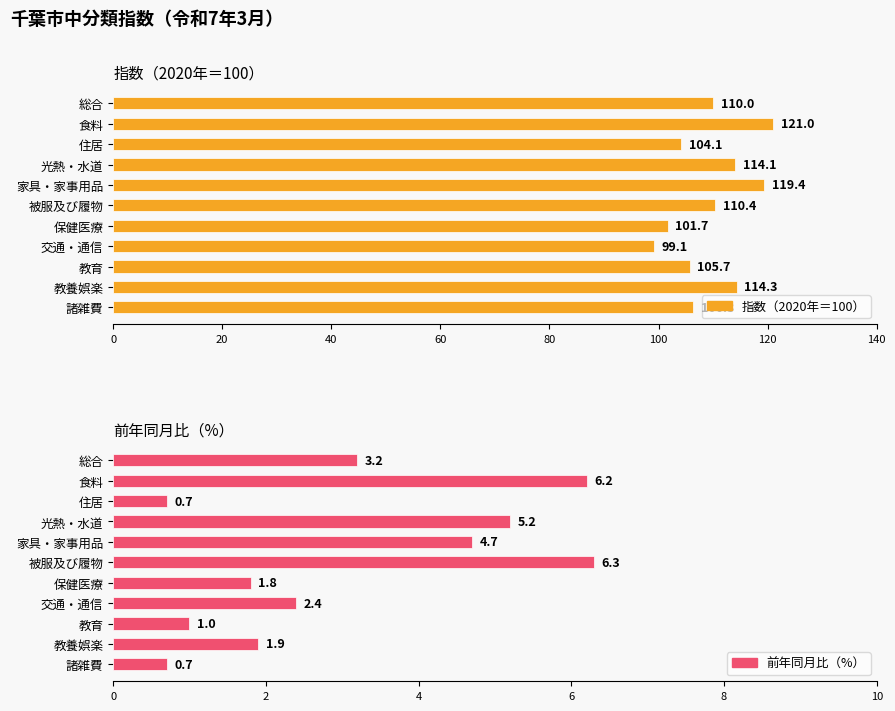

What is the minimum value for 前年同月比（%）?

0.7